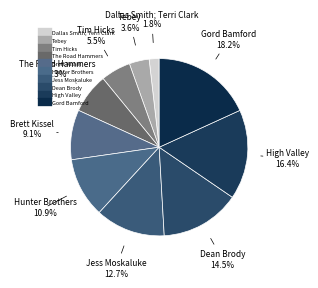

Is the sum of Brett Kissel and High Valley greater than half?

No